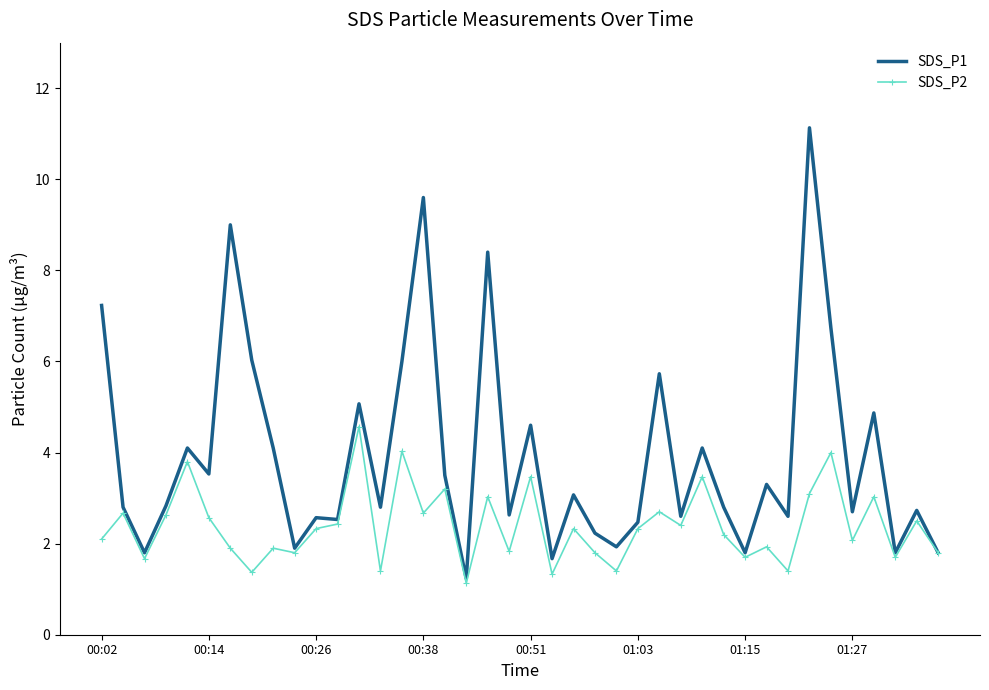

Rank the series by their maximum value, from lowest to highest.

SDS_P2, SDS_P1